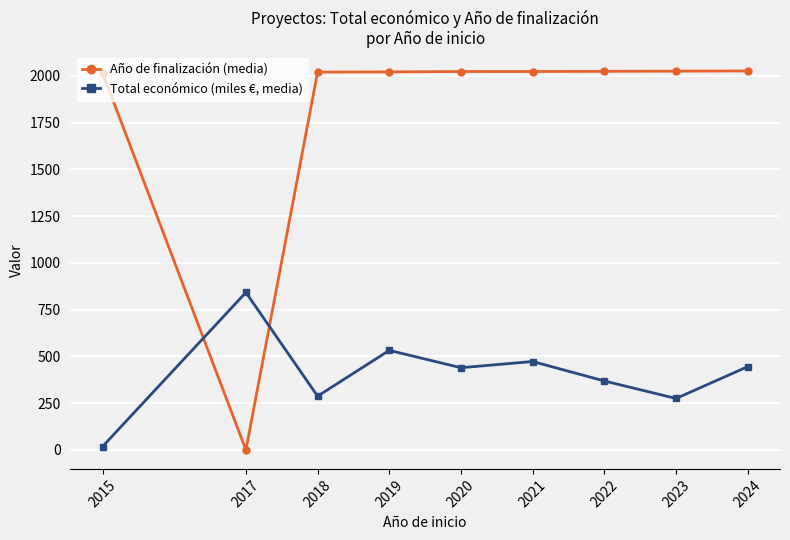

What are all the series names shown in the legend?

Año de finalización (media), Total económico (miles €, media)